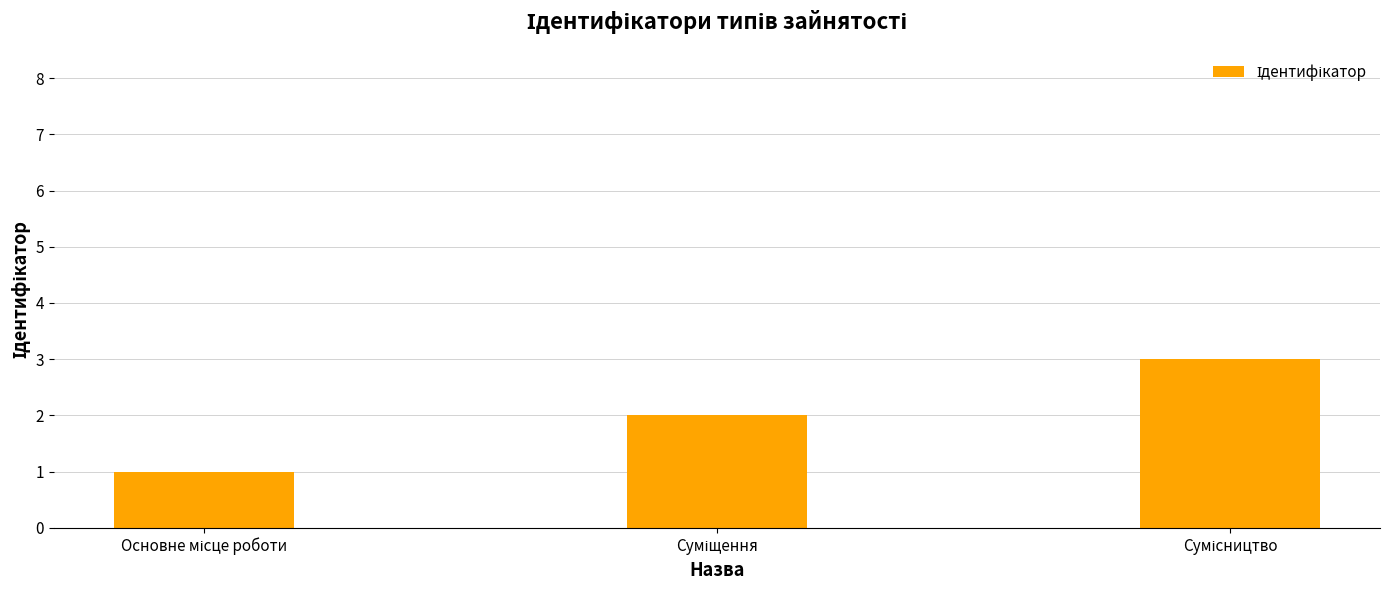

Does the chart contain stacked bars?

No